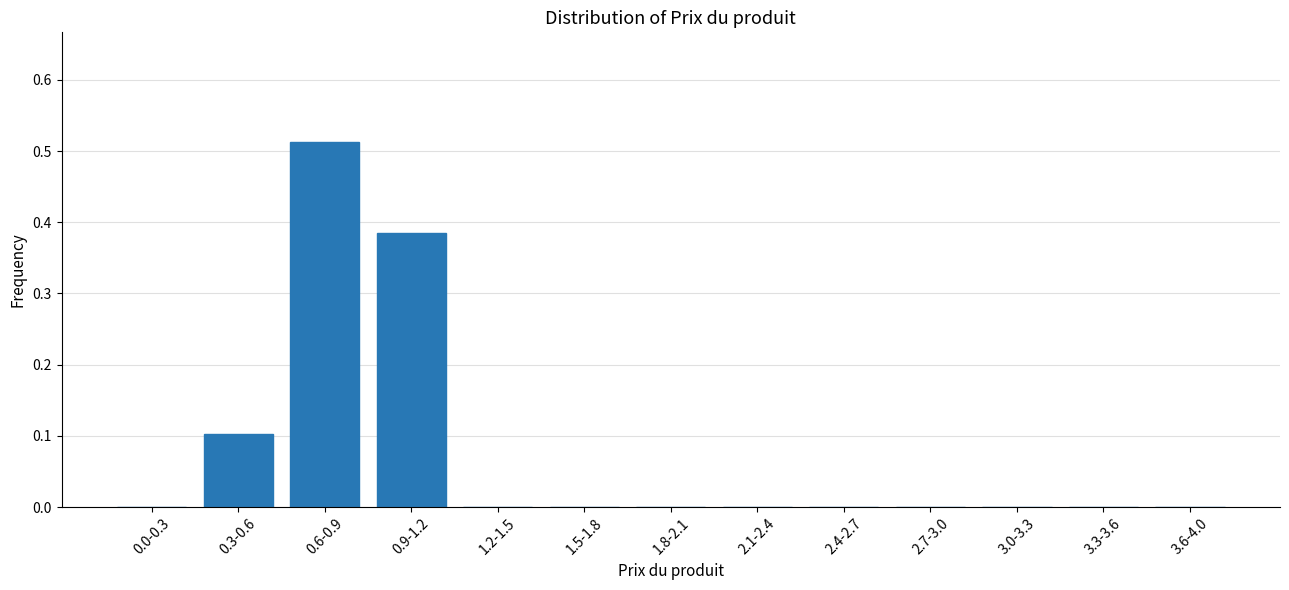

Between 0.3-0.6 and 3.0-3.3, which is larger?

0.3-0.6